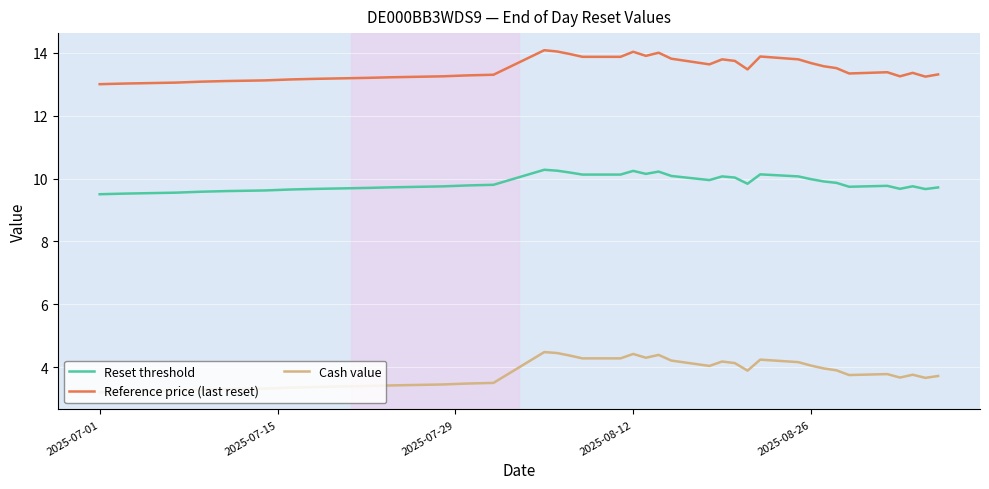

Rank the series by their maximum value, from highest to lowest.

Reference price (last reset), Reset threshold, Cash value